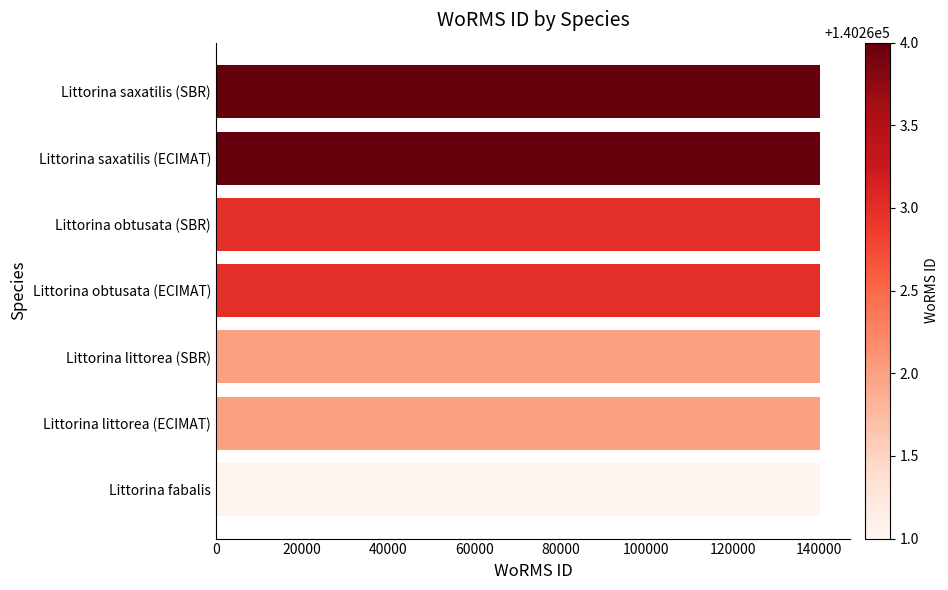

The value at Littorina saxatilis (ECIMAT) is 140264. True or false?

True